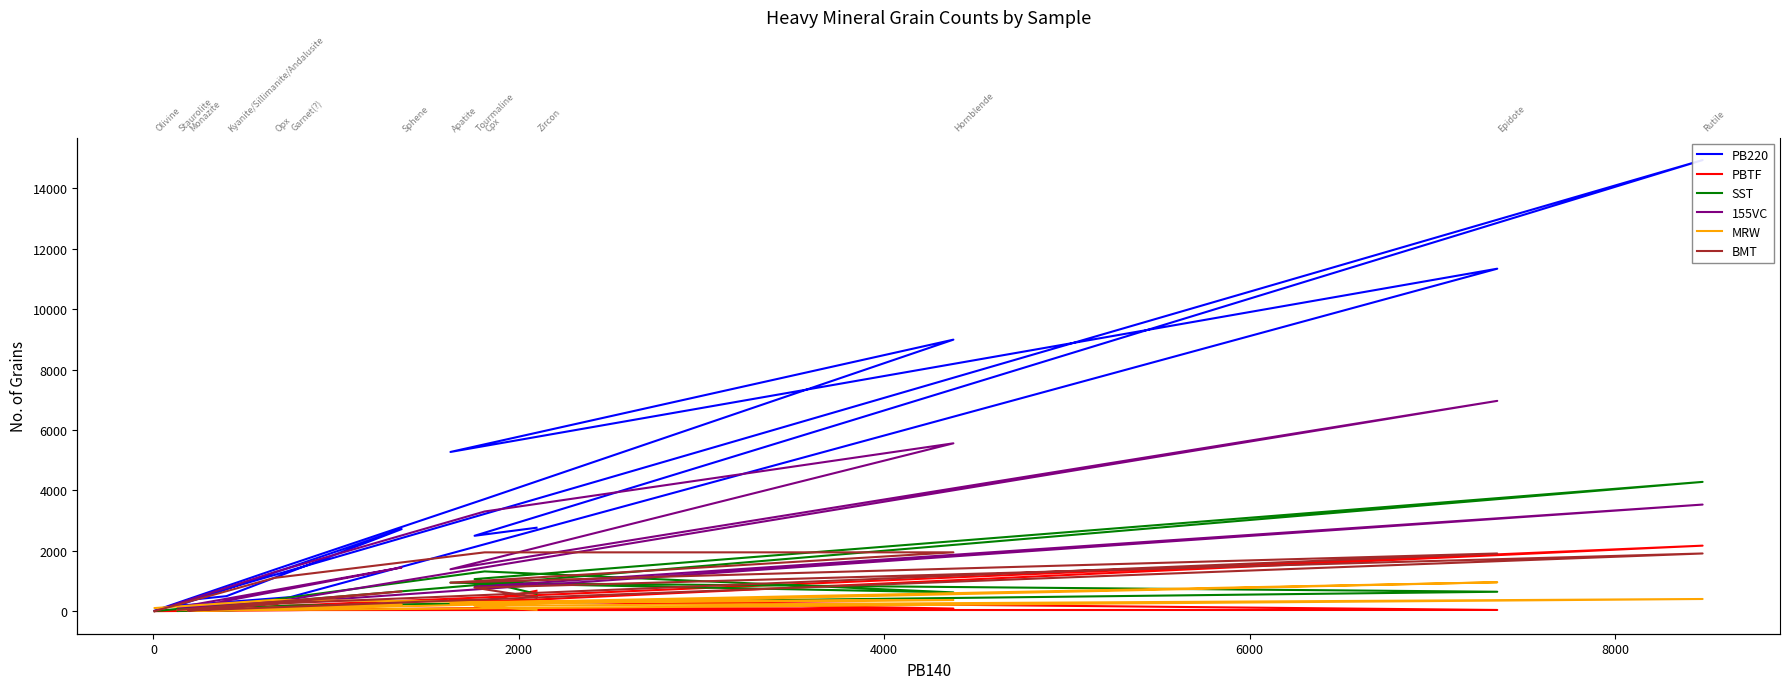

The value of PBTF at 10 is 147. True or false?

False